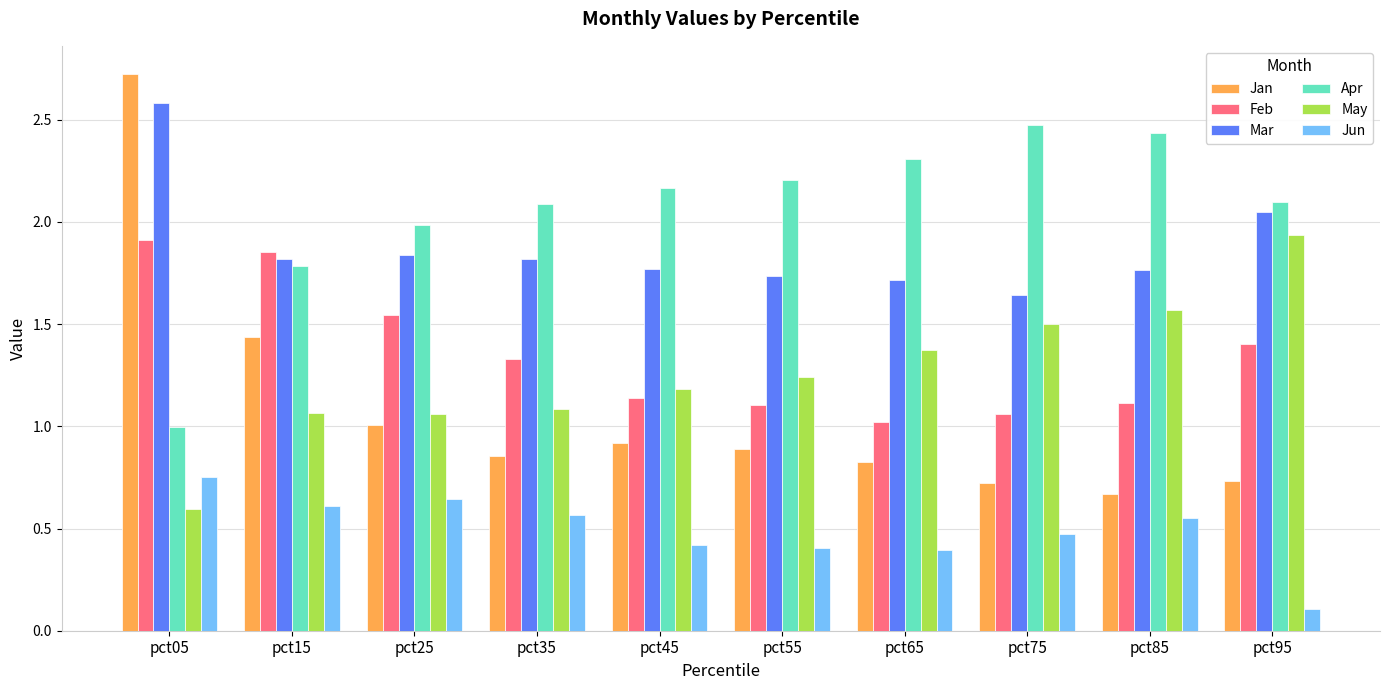

At which label is Jun closest to 0?

pct95